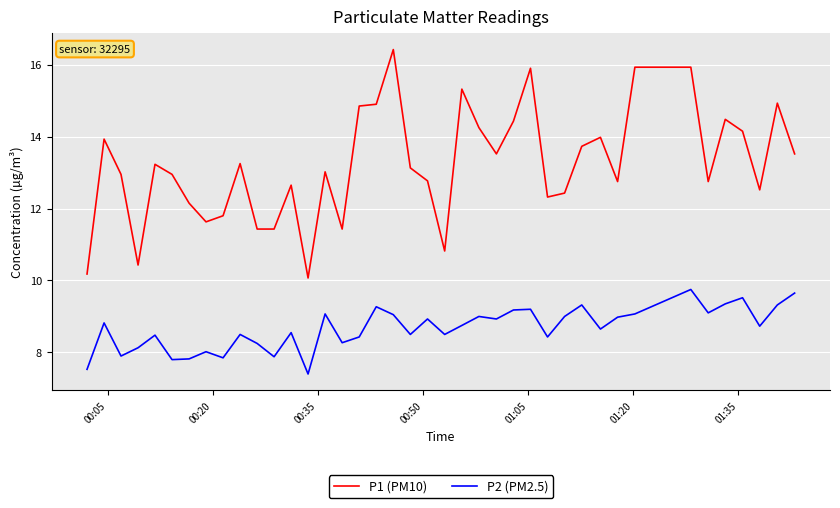

True or false: P2 (PM2.5) has more than 1 interior local peaks.

True